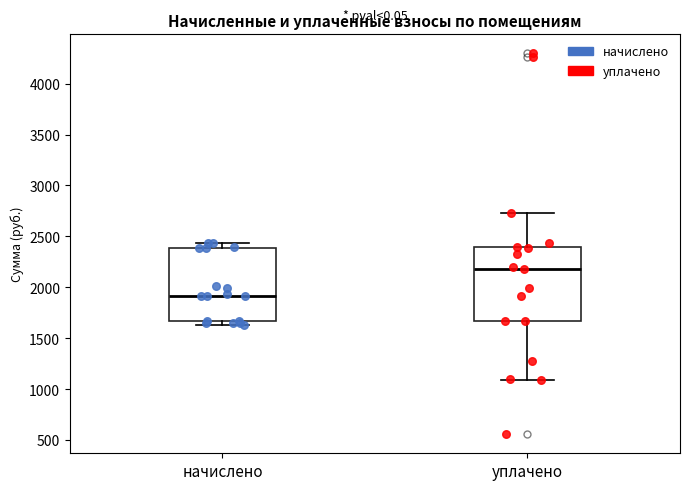

Which box's median line is the lowest?

начислено